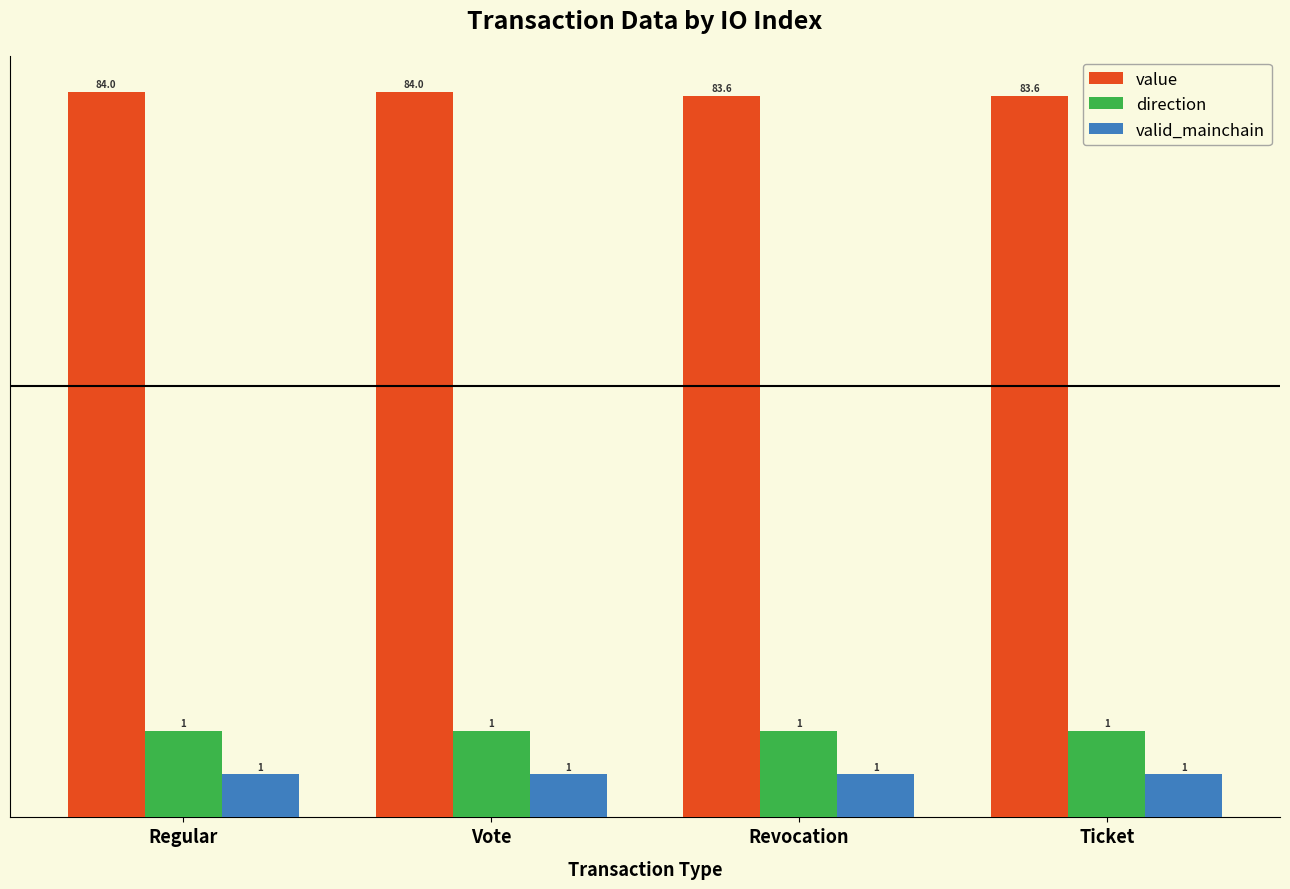

At which label is direction closest to 10?

Regular